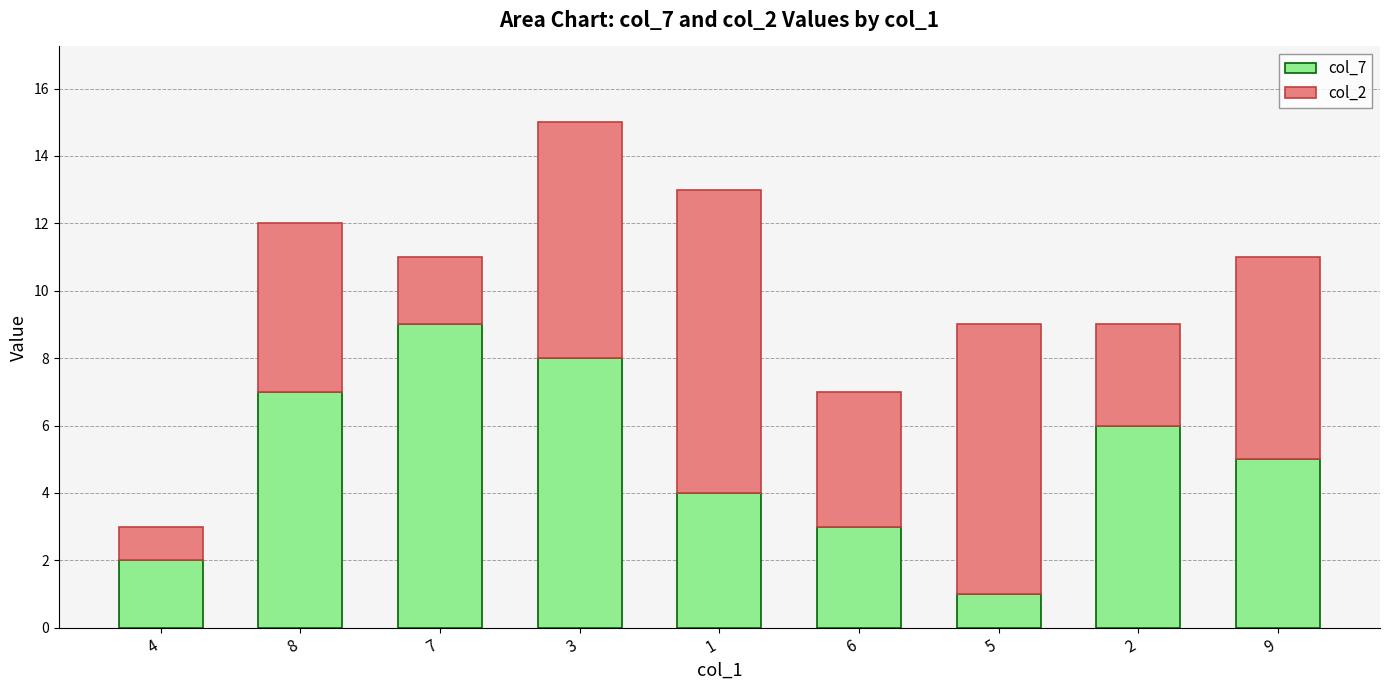

The col_7 series shows 3 at 9. True or false?

False